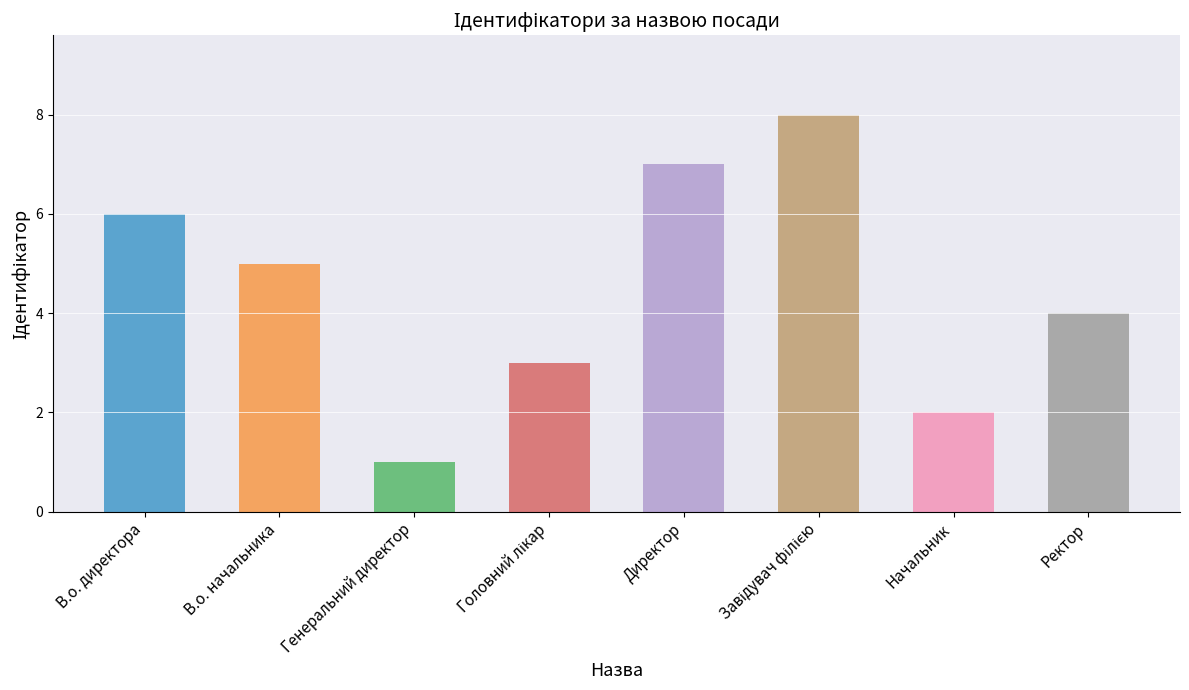

Read the value at Директор.

7